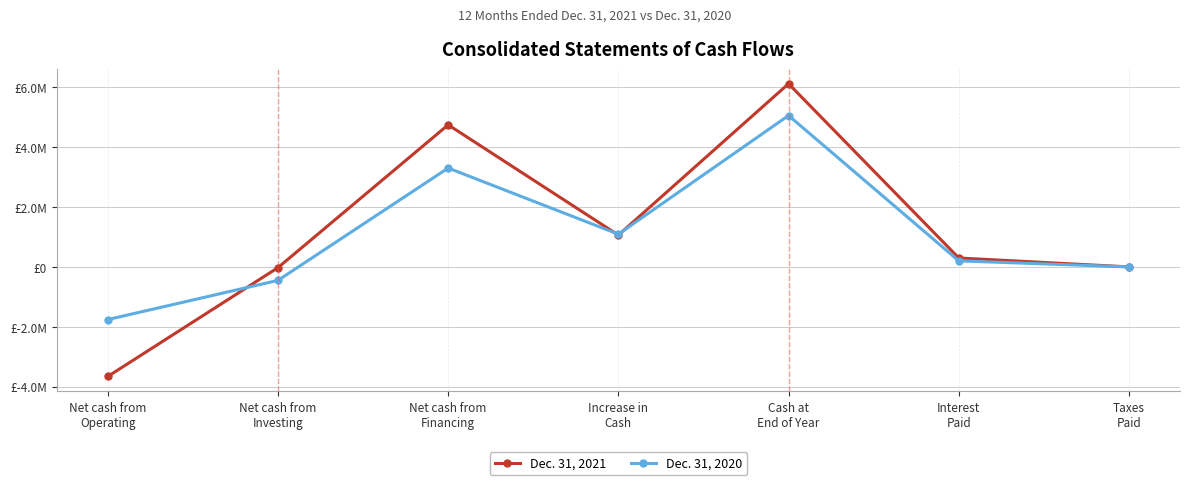

How many interior local valleys does the Dec. 31, 2021 series have?

1